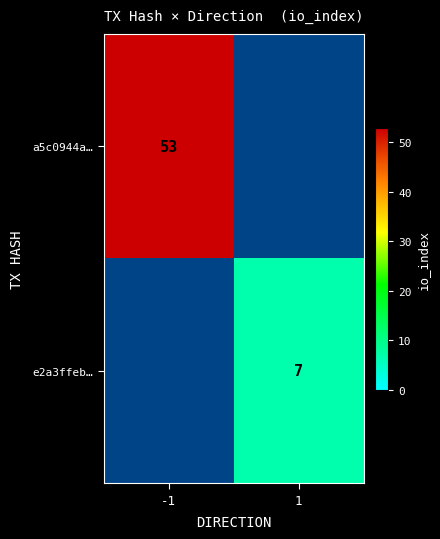

Is it true that e2a3ffeb… equals 10 at 1?

False